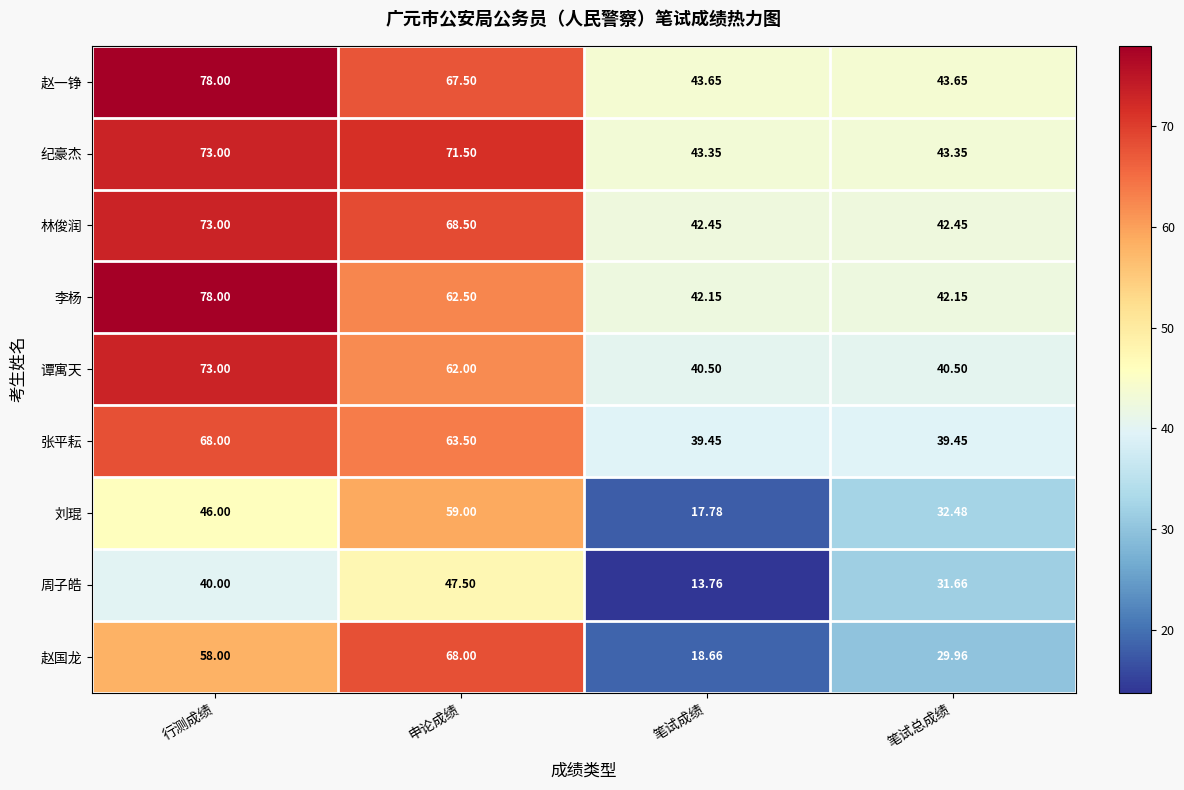

What is the greatest value displayed?

78.0